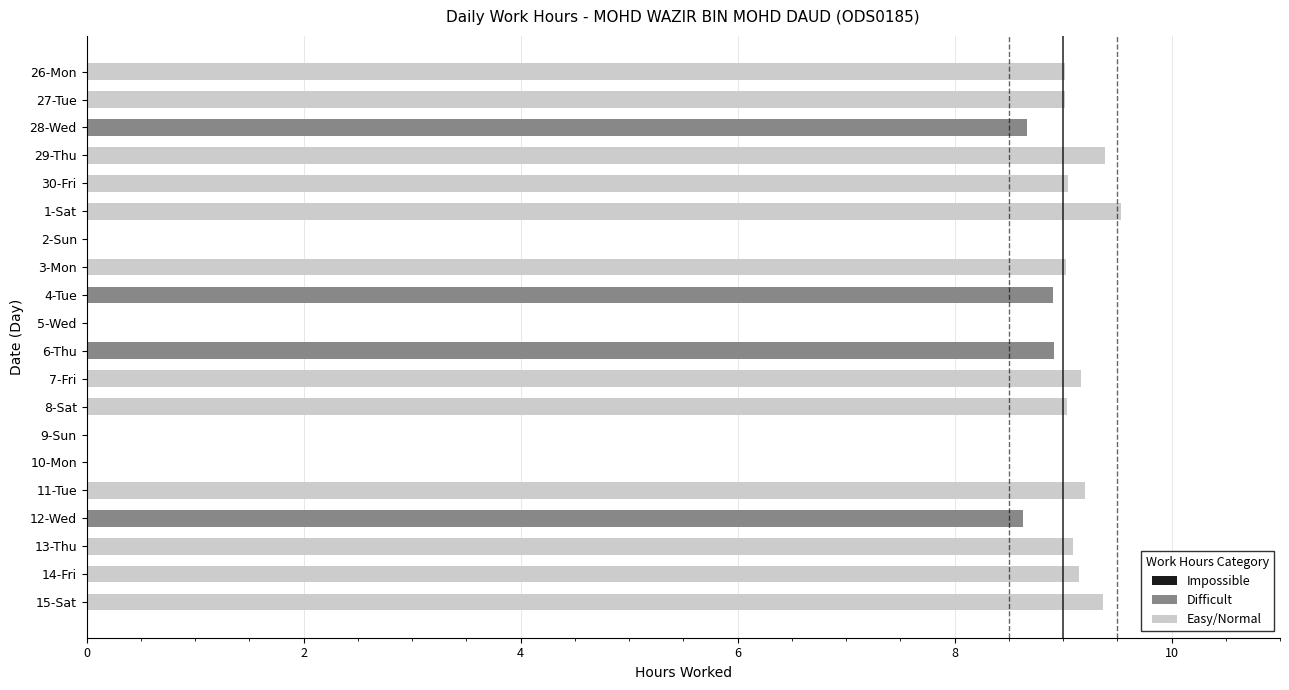

How many data points does each series have?

20